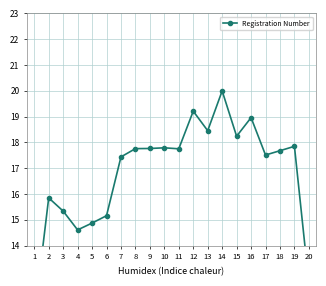

Reading right to left, extract all data points from this chart.

12.5	17.8	17.7	17.5	19.0	18.2	20.0	18.5	19.2	17.8	17.8	17.8	17.8	17.4	15.2	14.9	14.6	15.3	15.9	11.2